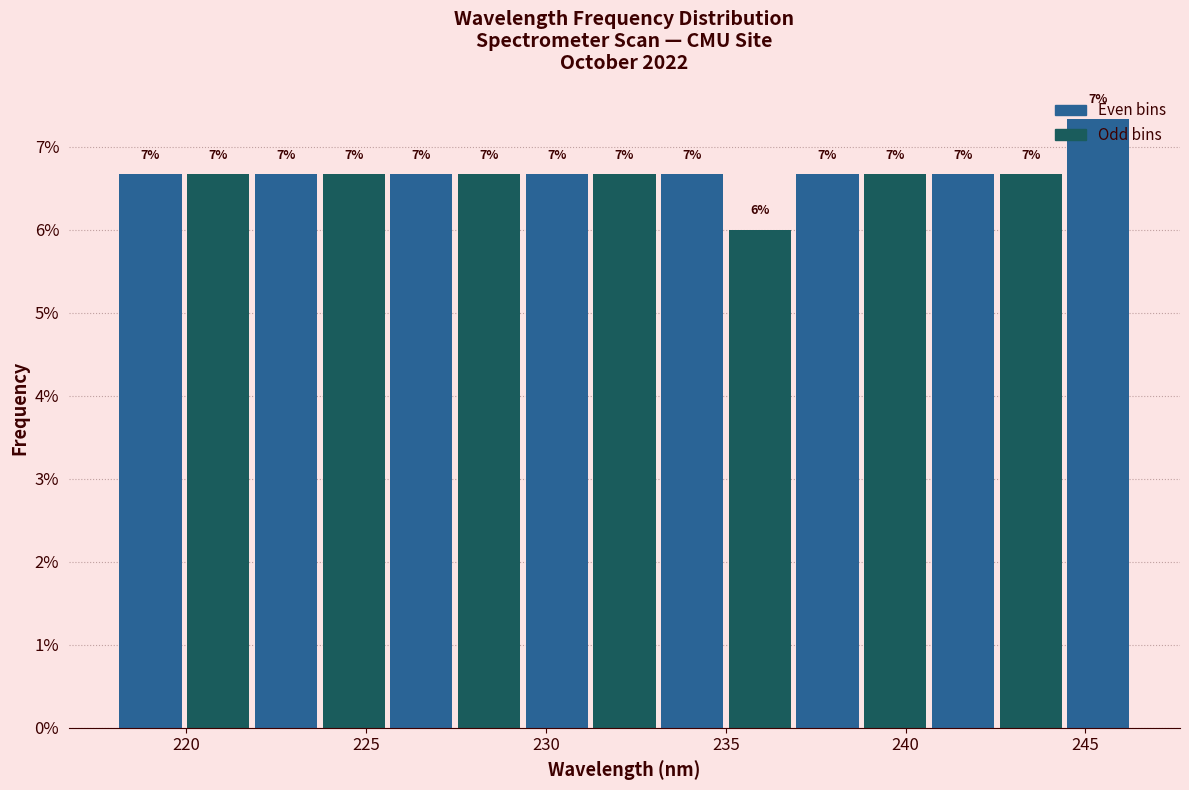

Read against the x-axis, roughly where is the centre of the tallest bar?

245.5